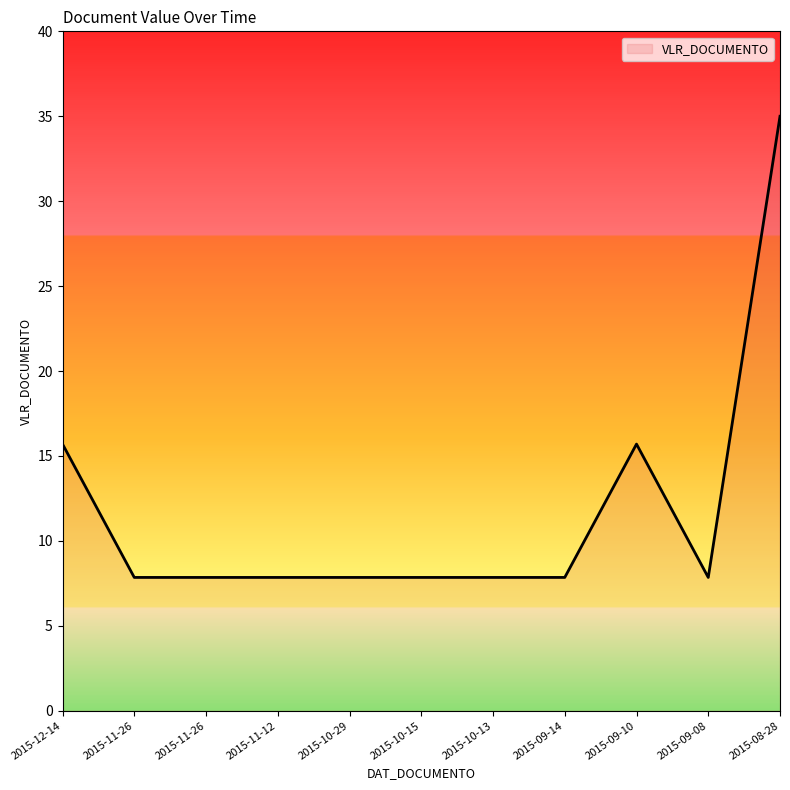

The value at 2015-10-29 is 7.8. True or false?

True